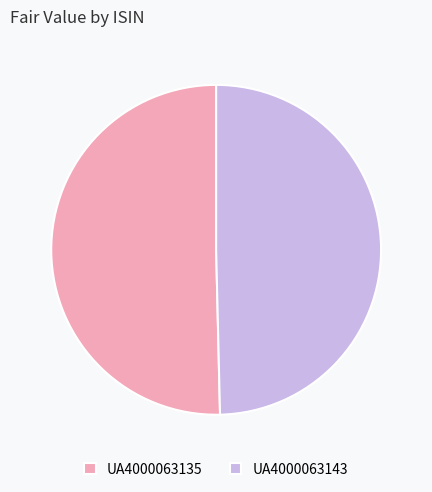

Is the sum of UA4000063143 and UA4000063135 greater than half?

Yes